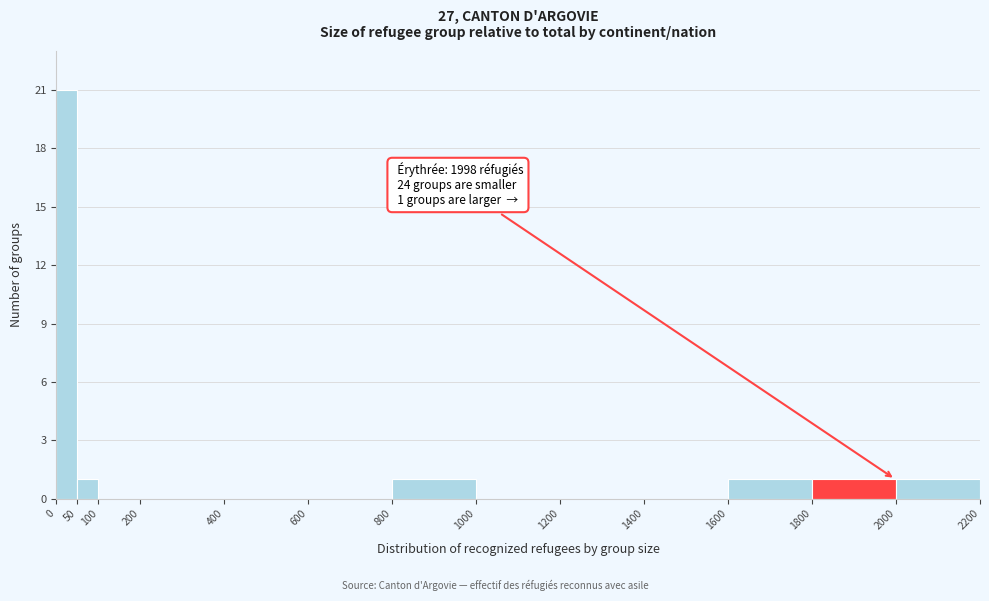

Which range on the x-axis has the tallest bar?

0 to 50